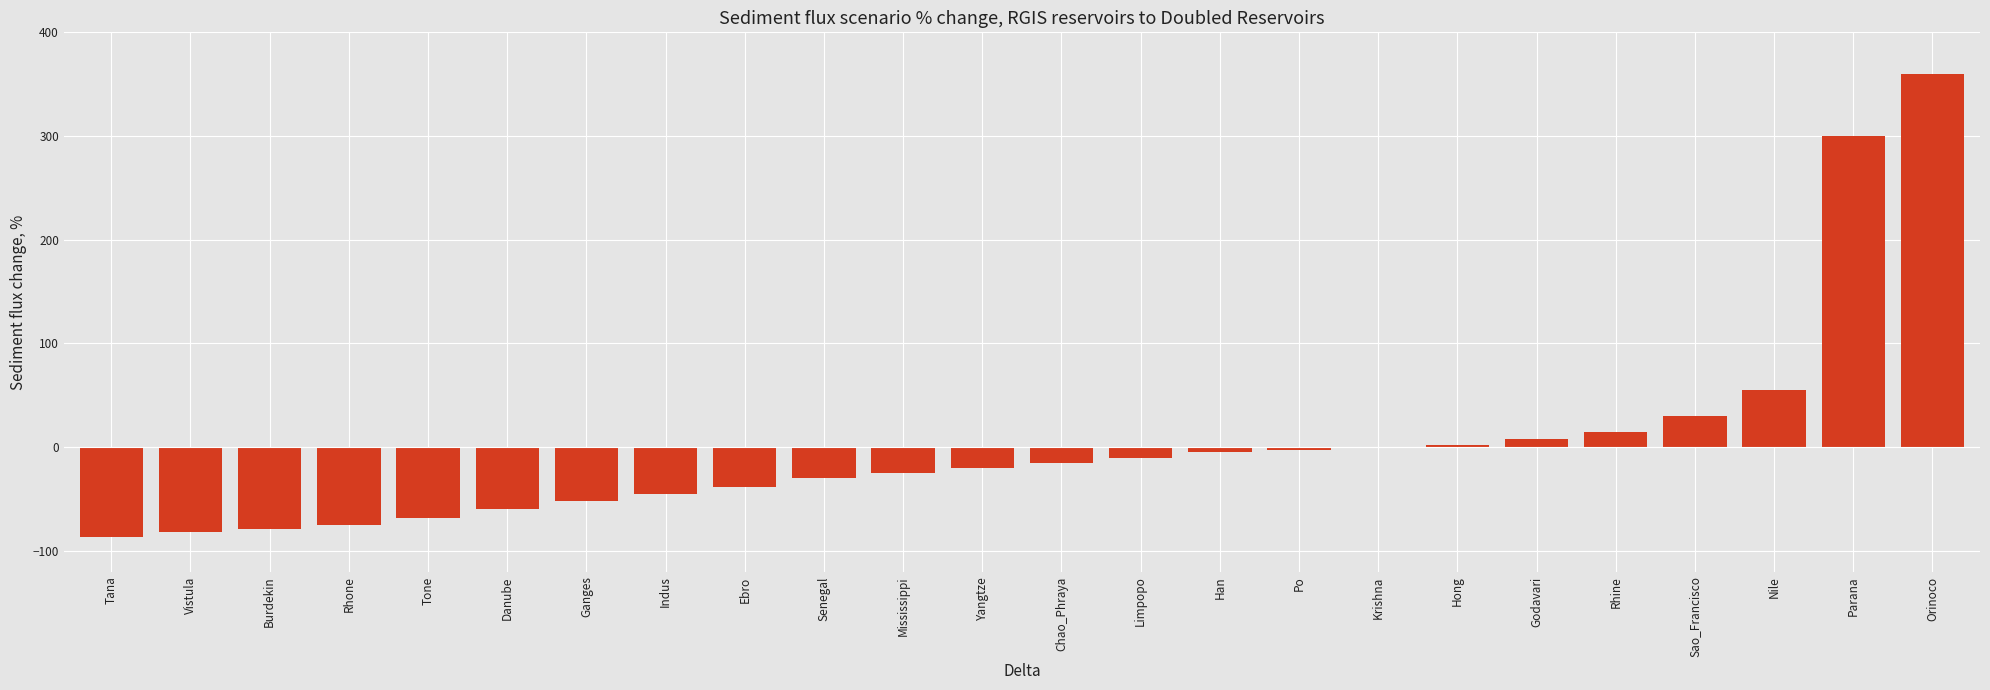

Count the number of categories in the chart.

24